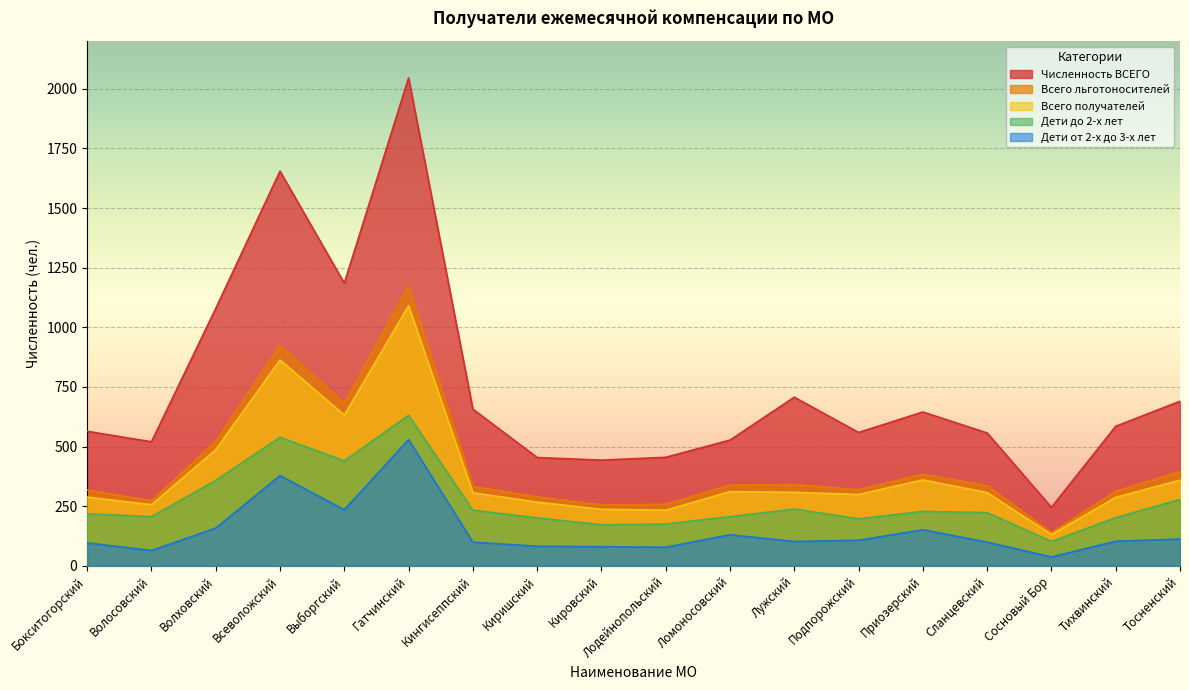

How many values in the Численность ВСЕГО series are below 585?

9